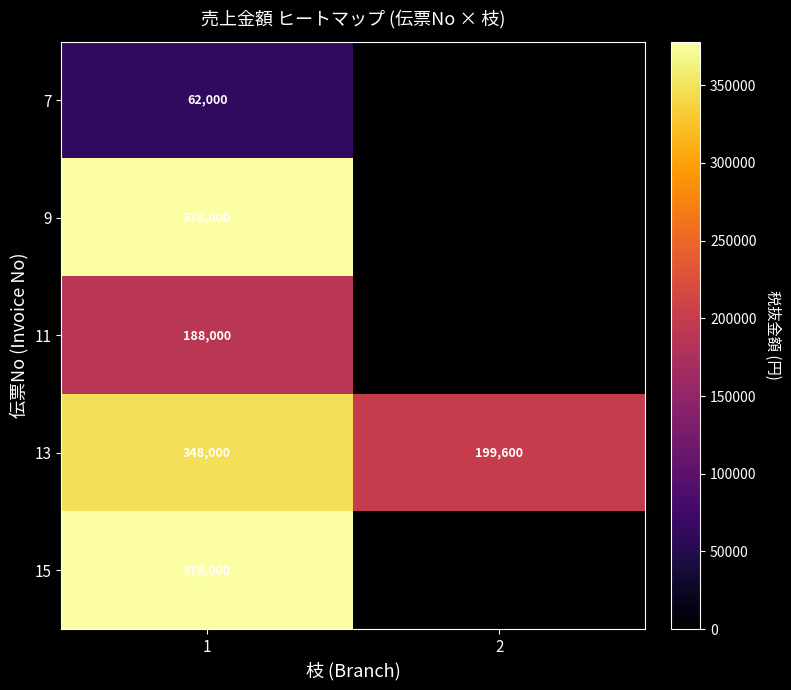

What is the total value across all series at 1?

1354000